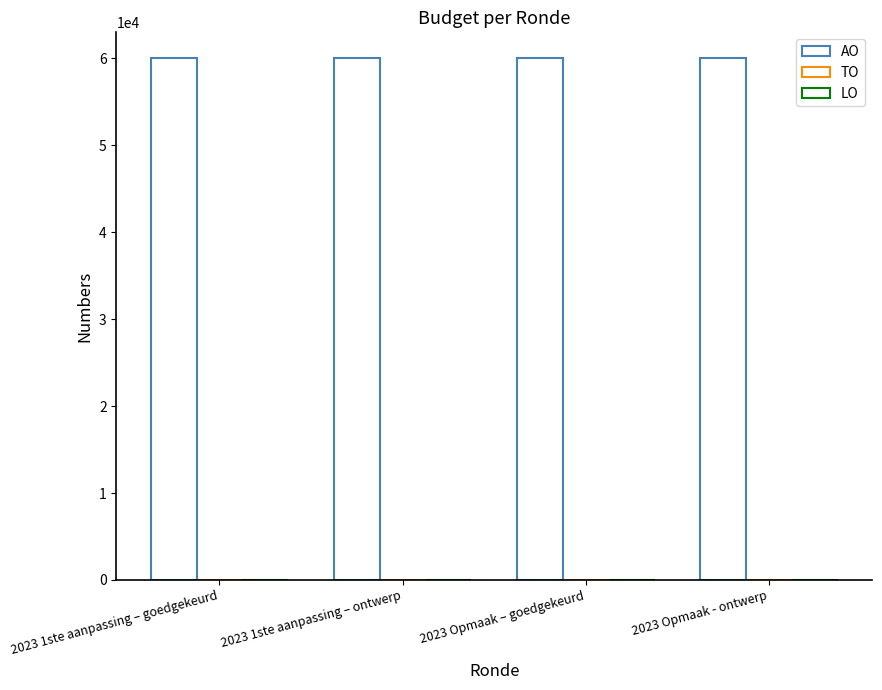

The LO series shows 0 at 2023 Opmaak – goedgekeurd. True or false?

True